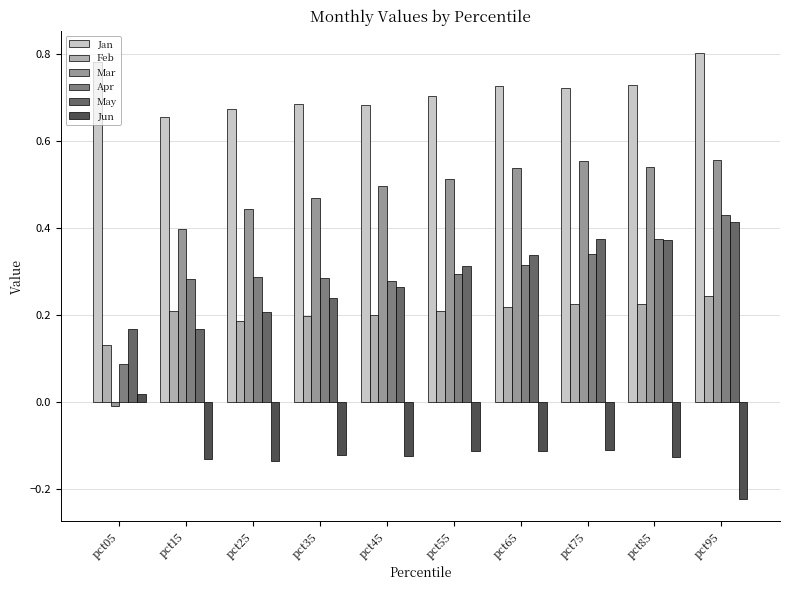

Which series changed the most between pct25 and pct55?

May